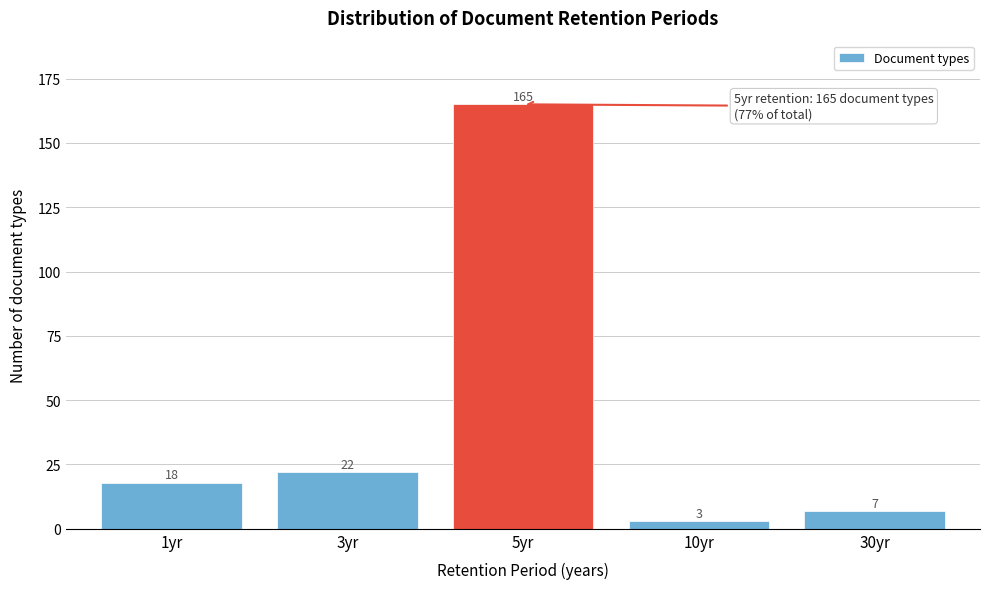

Reading left to right, transcribe all the data shown in this chart.

18	22	165	3	7